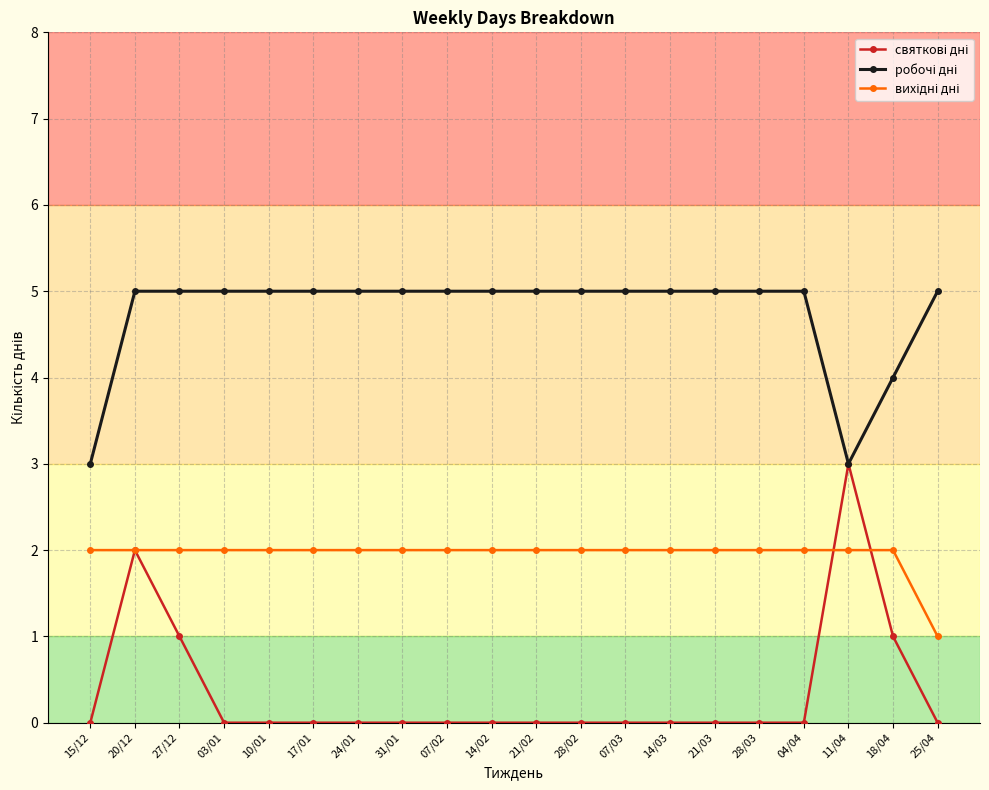

How many lines are shown in the chart?

3